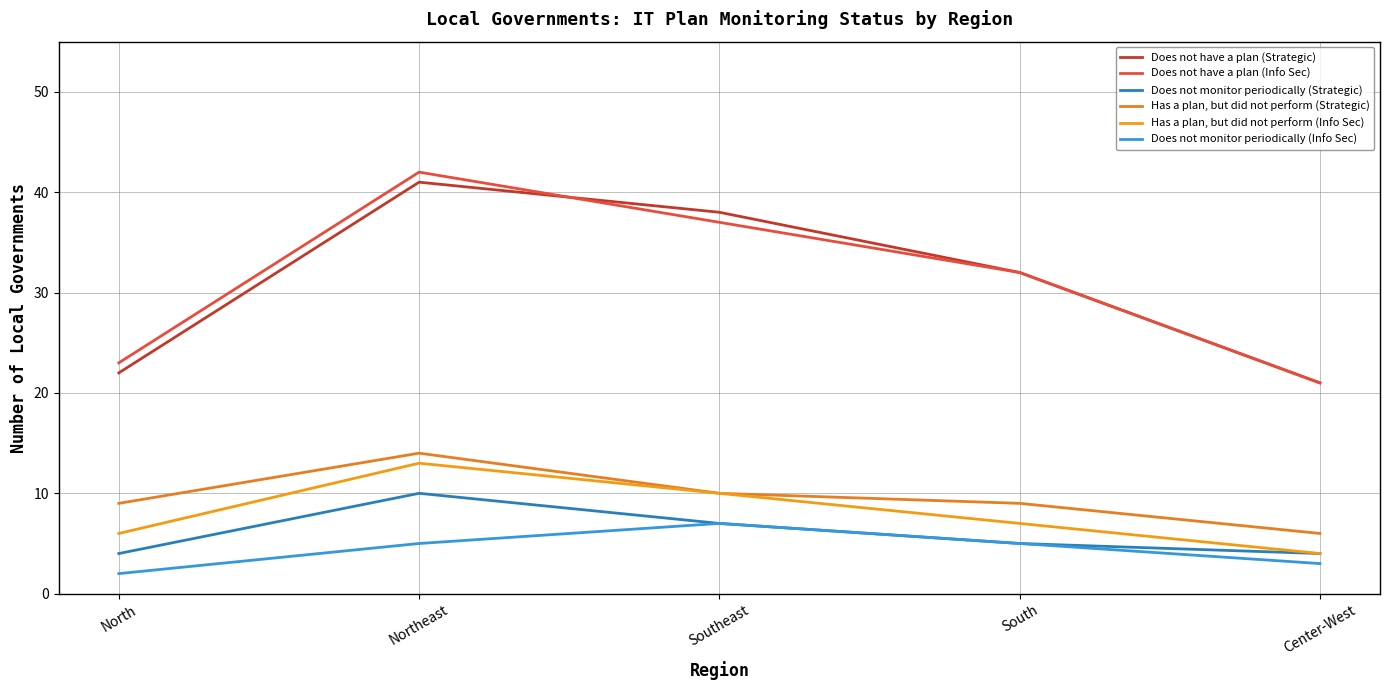

What is the average value of the Has a plan, but did not perform (Strategic) series?

10